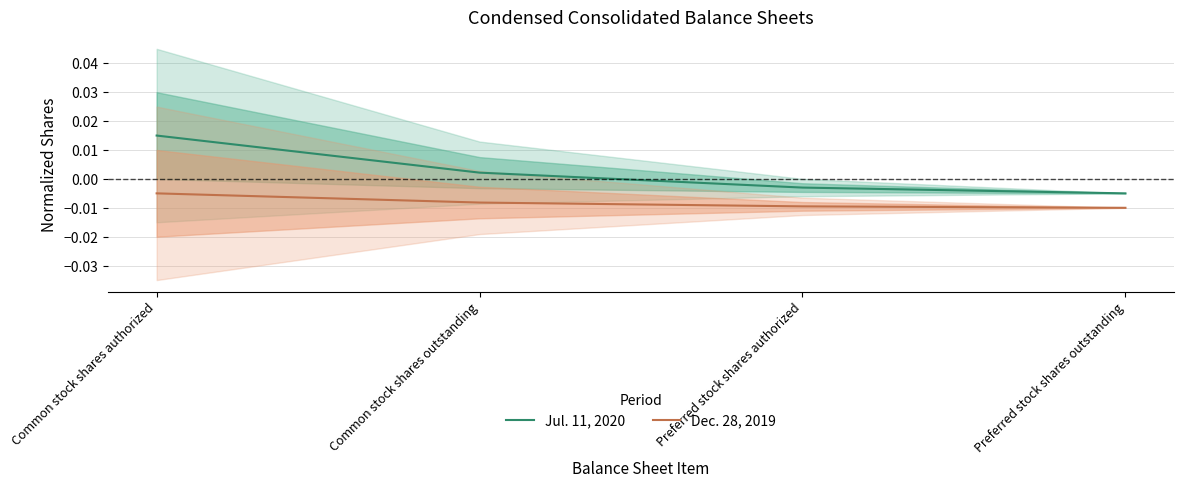

How many data points does each series have?

4